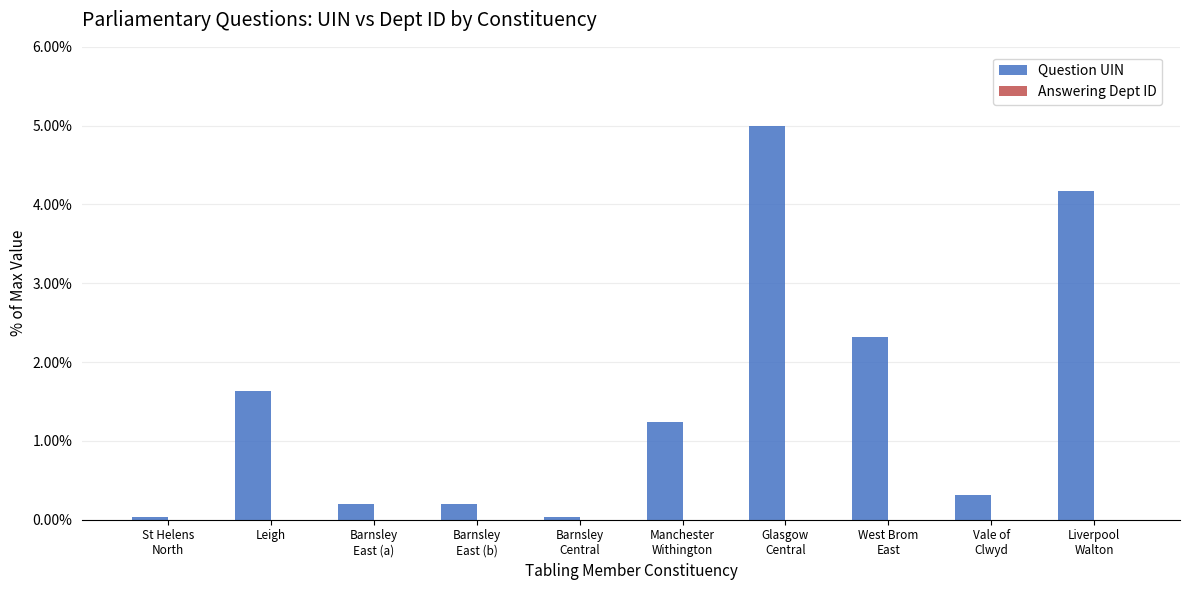

What is the greatest value displayed?

5.0